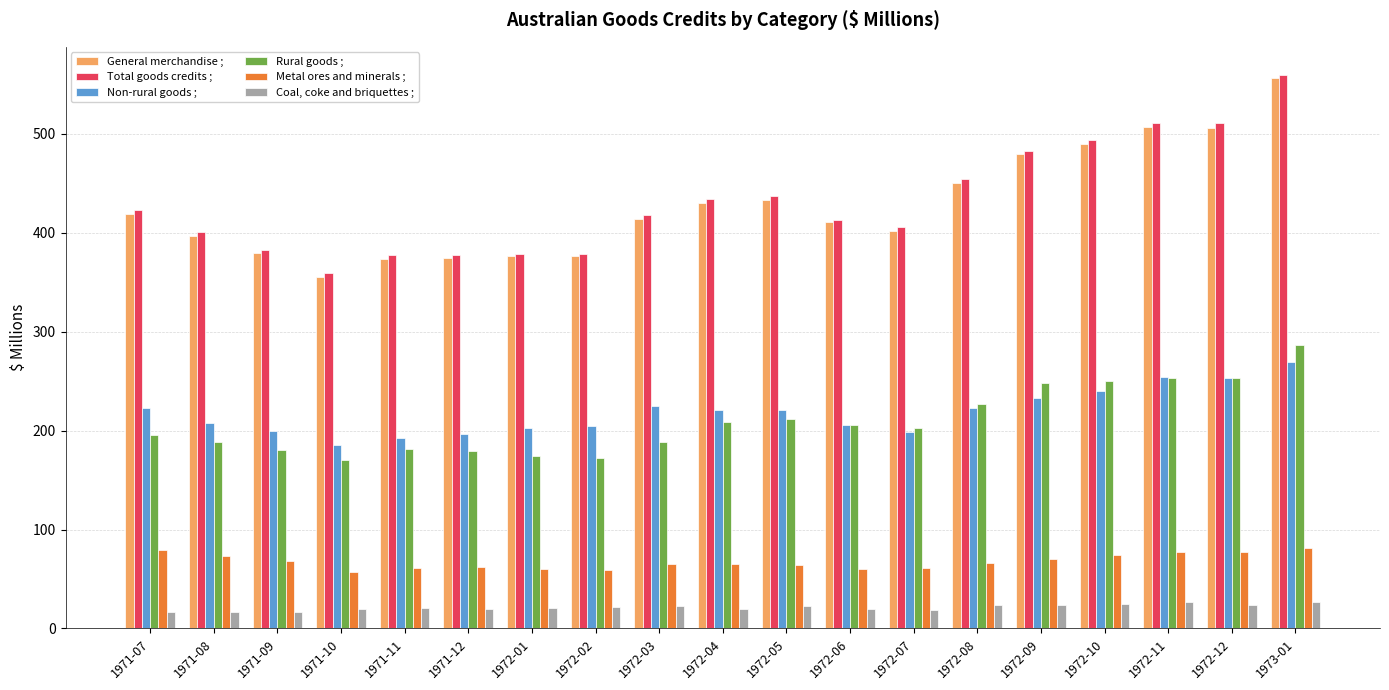

What is the smallest value displayed?

17